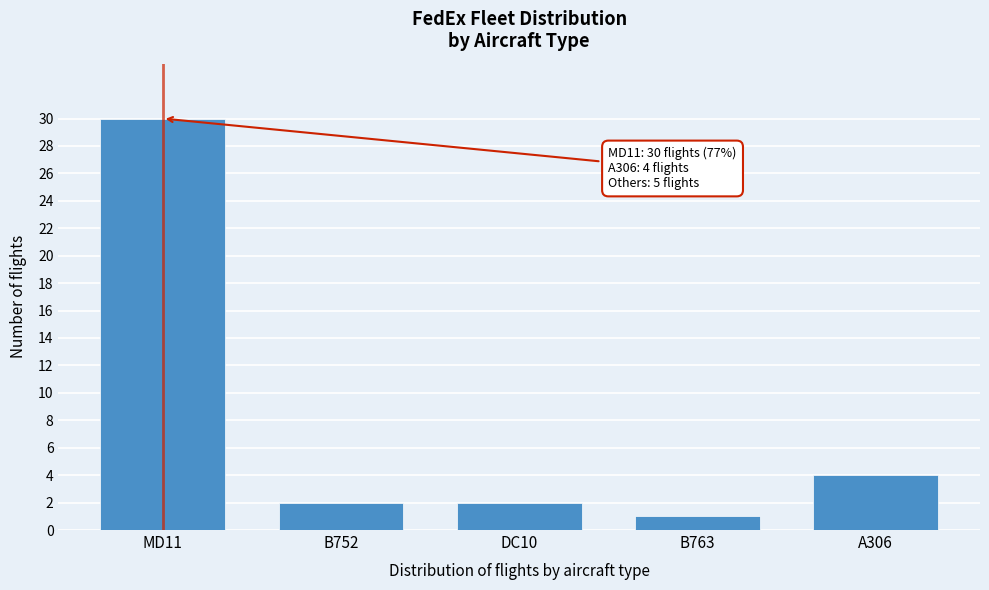

Reading left to right, transcribe all the data shown in this chart.

30	2	2	1	4